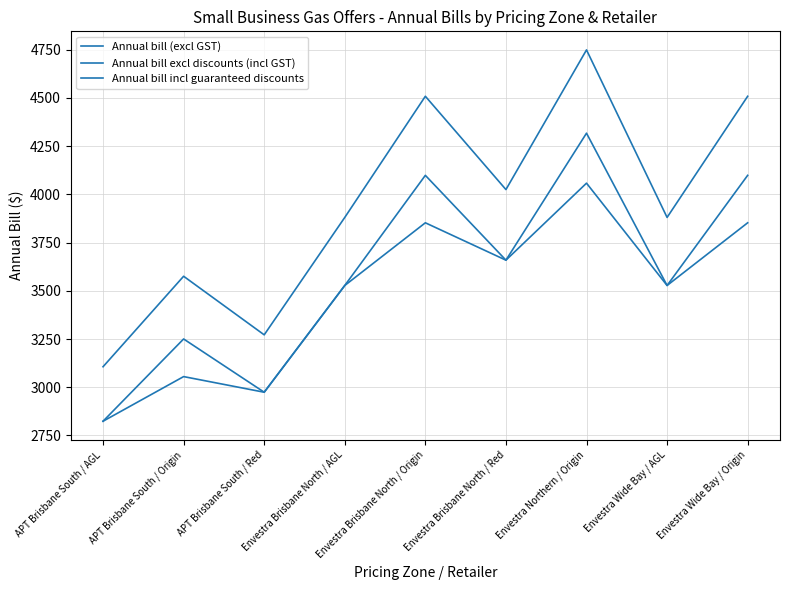

What is the sum of all Annual bill excl discounts (incl GST) values?

35503.5